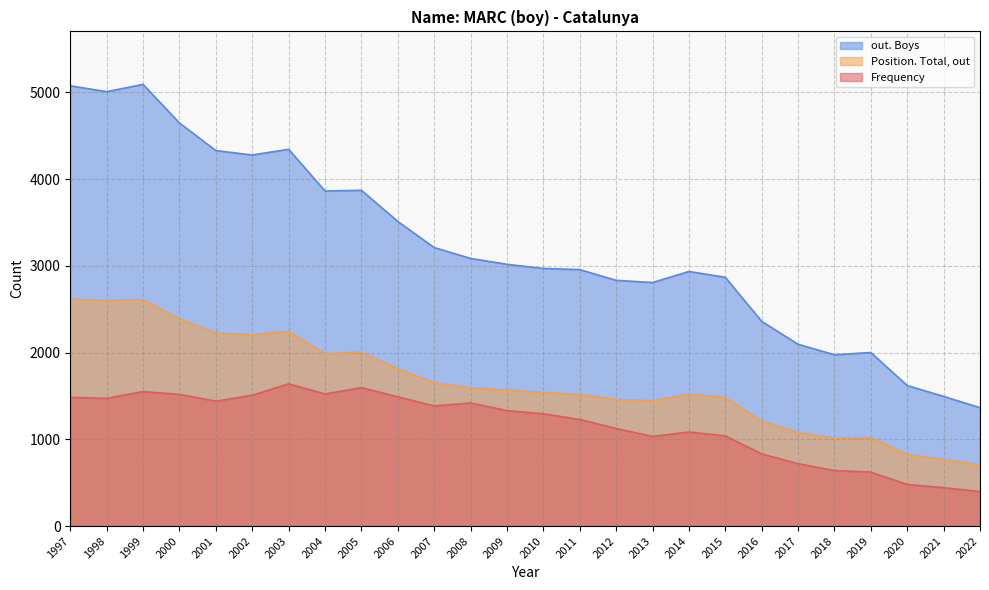

What is the difference between the maximum and minimum values in the Frequency series?

1242